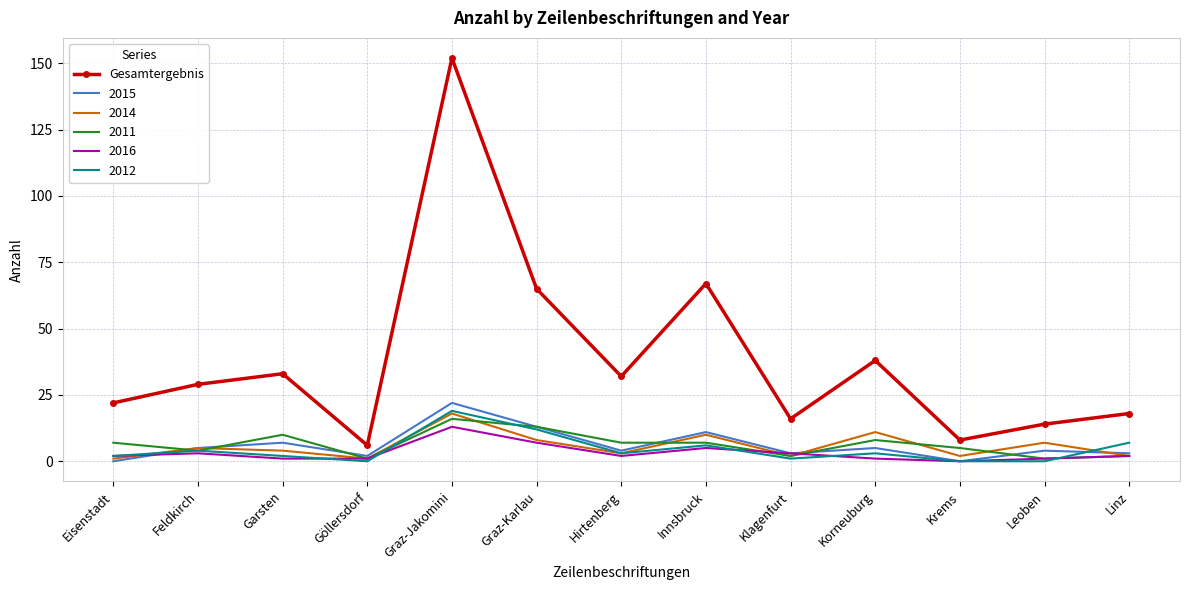

What position from the right is Eisenstadt?

13